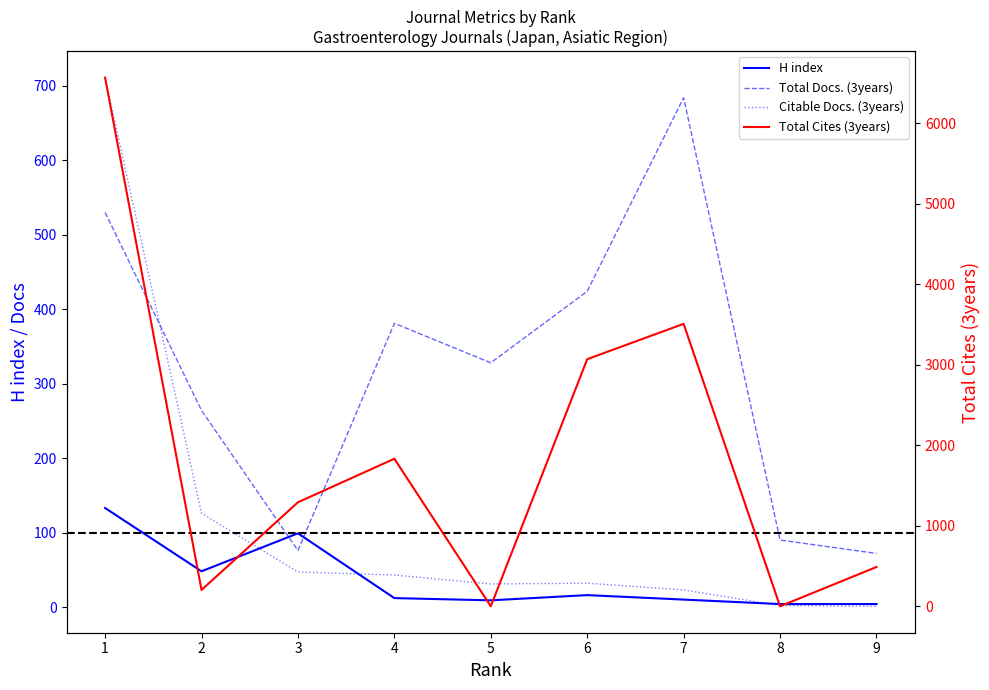

In Total Cites (3years), how many points are higher than both neighbors (excluding endpoints)?

2